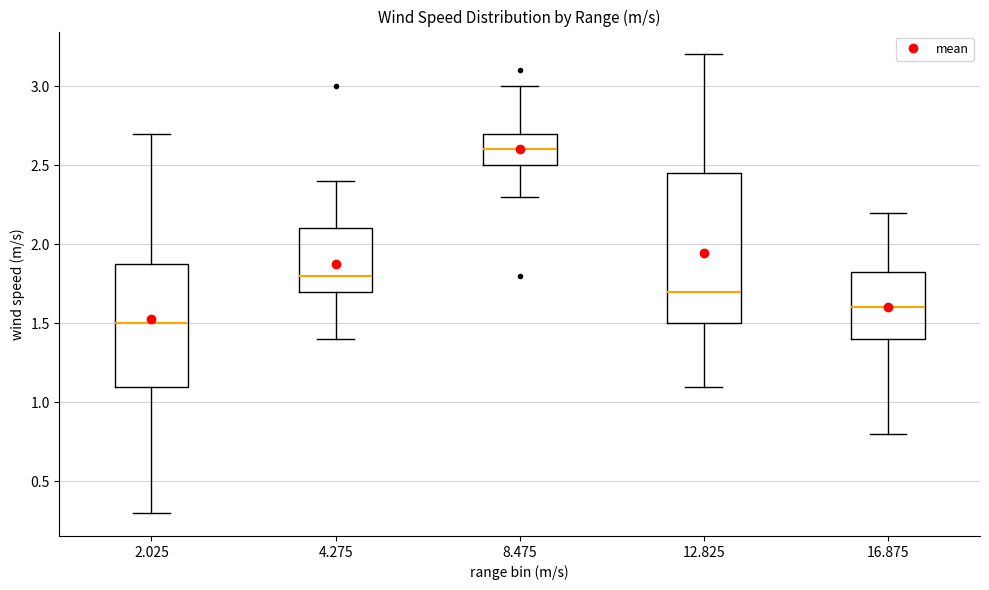

Reading left to right, transcribe this box plot: for each box, give where its median line is, the range the box spans, and where its two whiskers end, as read against the y-axis. The values are not printed on the chart, so give them approximately, as read against the axis.

2.025: median 1.50, box 1.10 to 1.90, whiskers 0.30 to 2.70
4.275: median 1.80, box 1.70 to 2.10, whiskers 1.40 to 2.40
8.475: median 2.60, box 2.50 to 2.70, whiskers 2.30 to 3.00
12.825: median 1.70, box 1.50 to 2.45, whiskers 1.10 to 3.20
16.875: median 1.60, box 1.40 to 1.85, whiskers 0.80 to 2.20